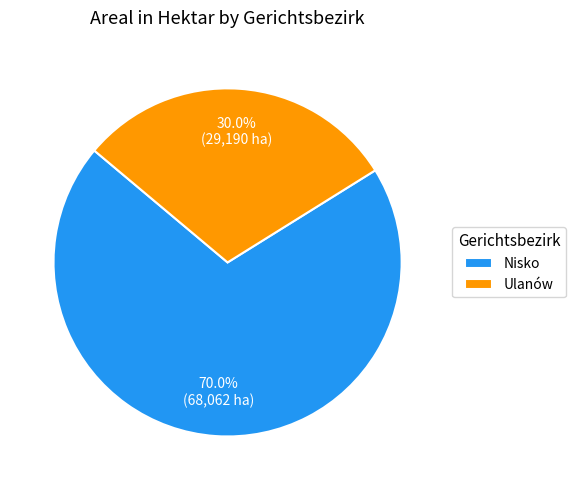

Is Nisko the majority of the pie?

Yes